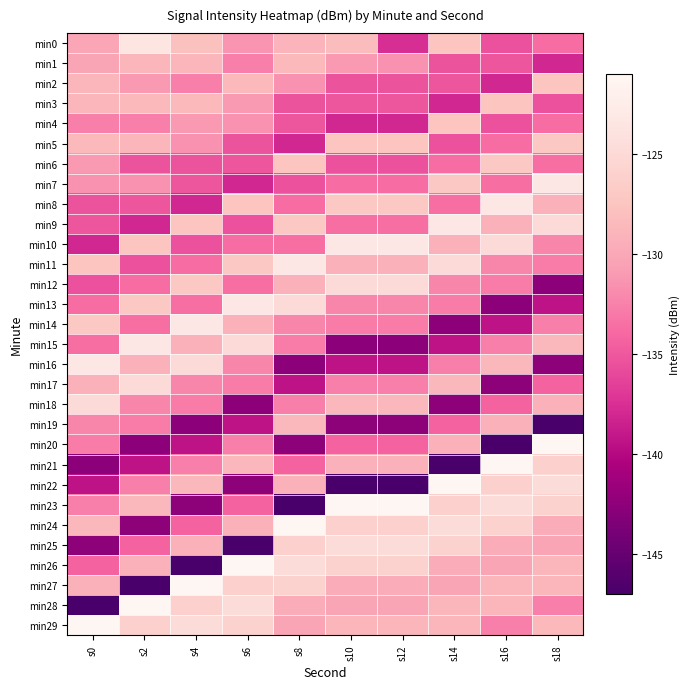

Reading left to right, list all the values displayed in this chart.

min0: s0=-130.1	s2=-123.5	s4=-127.9	s6=-131.4	s8=-129.0	s10=-128.2	s12=-137.6	s14=-127.5	s16=-135.4	s18=-133.7
min1: s0=-130.2	s2=-128.8	s4=-128.8	s6=-132.6	s8=-128.5	s10=-131.1	s12=-131.5	s14=-135.3	s16=-135.2	s18=-138.0
min2: s0=-128.8	s2=-131.1	s4=-132.6	s6=-128.5	s8=-131.5	s10=-135.3	s12=-135.3	s14=-135.2	s16=-138.0	s18=-127.5
min3: s0=-128.8	s2=-128.5	s4=-128.5	s6=-131.1	s8=-135.3	s10=-135.2	s12=-135.2	s14=-138.0	s16=-127.5	s18=-135.4
min4: s0=-132.6	s2=-132.6	s4=-131.1	s6=-131.5	s8=-135.2	s10=-138.0	s12=-138.0	s14=-127.5	s16=-135.4	s18=-133.7
min5: s0=-128.5	s2=-128.8	s4=-131.5	s6=-135.3	s8=-138.0	s10=-127.5	s12=-127.5	s14=-135.4	s16=-133.7	s18=-127.1
min6: s0=-131.1	s2=-135.3	s4=-135.3	s6=-135.2	s8=-127.5	s10=-135.4	s12=-135.4	s14=-133.7	s16=-127.1	s18=-133.6
min7: s0=-131.5	s2=-131.5	s4=-135.2	s6=-138.0	s8=-135.4	s10=-133.7	s12=-133.7	s14=-127.1	s16=-133.6	s18=-123.2
min8: s0=-135.3	s2=-135.2	s4=-138.0	s6=-127.5	s8=-133.7	s10=-127.1	s12=-127.1	s14=-133.6	s16=-123.2	s18=-129.2
min9: s0=-135.2	s2=-138.0	s4=-127.5	s6=-135.4	s8=-127.1	s10=-133.6	s12=-133.6	s14=-123.2	s16=-129.2	s18=-124.9
min10: s0=-138.0	s2=-127.5	s4=-135.4	s6=-133.7	s8=-133.6	s10=-123.2	s12=-123.2	s14=-129.2	s16=-124.9	s18=-132.2
min11: s0=-127.5	s2=-135.4	s4=-133.7	s6=-127.1	s8=-123.2	s10=-129.2	s12=-129.2	s14=-124.9	s16=-132.2	s18=-132.8
min12: s0=-135.4	s2=-133.7	s4=-127.1	s6=-133.6	s8=-129.2	s10=-124.9	s12=-124.9	s14=-132.2	s16=-132.8	s18=-142.5
min13: s0=-133.7	s2=-127.1	s4=-133.6	s6=-123.2	s8=-124.9	s10=-132.2	s12=-132.2	s14=-132.8	s16=-142.5	s18=-139.3
min14: s0=-127.1	s2=-133.6	s4=-123.2	s6=-129.2	s8=-132.2	s10=-132.8	s12=-132.8	s14=-142.5	s16=-139.3	s18=-132.7
min15: s0=-133.6	s2=-123.2	s4=-129.2	s6=-124.9	s8=-132.8	s10=-142.5	s12=-142.5	s14=-139.3	s16=-132.7	s18=-128.6
min16: s0=-123.2	s2=-129.2	s4=-124.9	s6=-132.2	s8=-142.5	s10=-139.3	s12=-139.3	s14=-132.7	s16=-128.6	s18=-142.5
min17: s0=-129.2	s2=-124.9	s4=-132.2	s6=-132.8	s8=-139.3	s10=-132.7	s12=-132.7	s14=-128.6	s16=-142.5	s18=-134.3
min18: s0=-124.9	s2=-132.2	s4=-132.8	s6=-142.5	s8=-132.7	s10=-128.6	s12=-128.6	s14=-142.5	s16=-134.3	s18=-129.2
min19: s0=-132.2	s2=-132.8	s4=-142.5	s6=-139.3	s8=-128.6	s10=-142.5	s12=-142.5	s14=-134.3	s16=-129.2	s18=-146.9
min20: s0=-132.8	s2=-142.5	s4=-139.3	s6=-132.7	s8=-142.5	s10=-134.3	s12=-134.3	s14=-129.2	s16=-146.9	s18=-121.2
min21: s0=-142.5	s2=-139.3	s4=-132.7	s6=-128.6	s8=-134.3	s10=-129.2	s12=-129.2	s14=-146.9	s16=-121.2	s18=-126.2
min22: s0=-139.3	s2=-132.7	s4=-128.6	s6=-142.5	s8=-129.2	s10=-146.9	s12=-146.9	s14=-121.2	s16=-126.2	s18=-124.7
min23: s0=-132.7	s2=-128.6	s4=-142.5	s6=-134.3	s8=-146.9	s10=-121.2	s12=-121.2	s14=-126.2	s16=-124.7	s18=-126.0
min24: s0=-128.6	s2=-142.5	s4=-134.3	s6=-129.2	s8=-121.2	s10=-126.2	s12=-126.2	s14=-124.7	s16=-126.0	s18=-129.6
min25: s0=-142.5	s2=-134.3	s4=-129.2	s6=-146.9	s8=-126.2	s10=-124.7	s12=-124.7	s14=-126.0	s16=-129.6	s18=-130.2
min26: s0=-134.3	s2=-129.2	s4=-146.9	s6=-121.2	s8=-124.7	s10=-126.0	s12=-126.0	s14=-129.6	s16=-130.2	s18=-128.8
min27: s0=-129.2	s2=-146.9	s4=-121.2	s6=-126.2	s8=-126.0	s10=-129.6	s12=-129.6	s14=-130.2	s16=-128.8	s18=-128.8
min28: s0=-146.9	s2=-121.2	s4=-126.2	s6=-124.7	s8=-129.6	s10=-130.2	s12=-130.2	s14=-128.8	s16=-128.8	s18=-132.6
min29: s0=-121.2	s2=-126.2	s4=-124.7	s6=-126.0	s8=-130.2	s10=-128.8	s12=-128.8	s14=-128.8	s16=-132.6	s18=-128.5